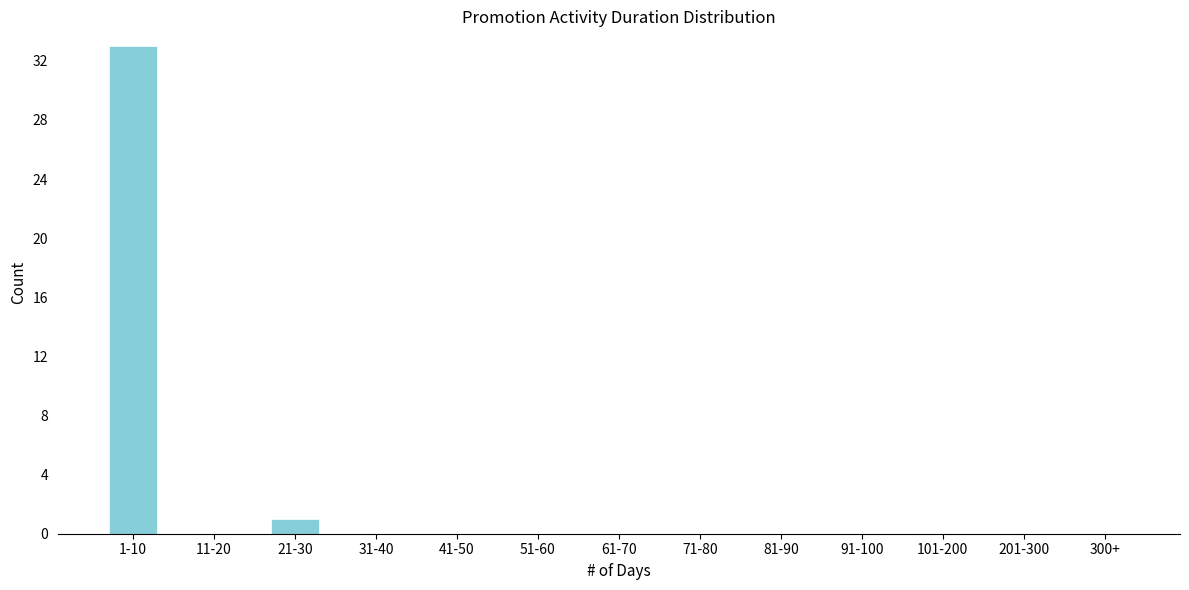

Reading left to right, what are all the values shown in this chart?

1-10=33	11-20=0	21-30=1	31-40=0	41-50=0	51-60=0	61-70=0	71-80=0	81-90=0	91-100=0	101-200=0	201-300=0	300+=0